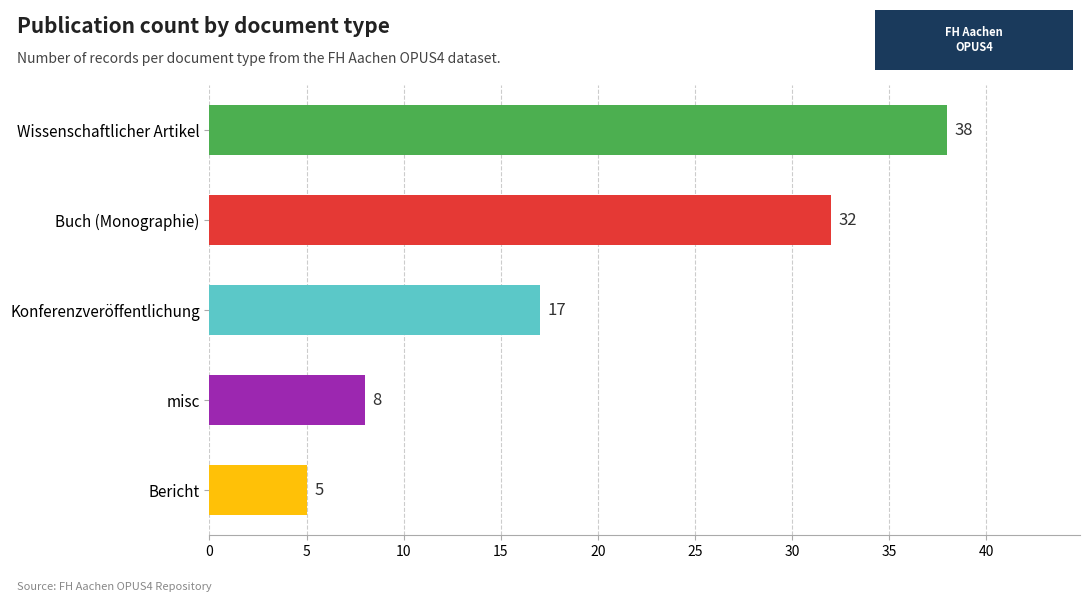

Reading left to right, list all the values displayed in this chart.

38	32	17	8	5